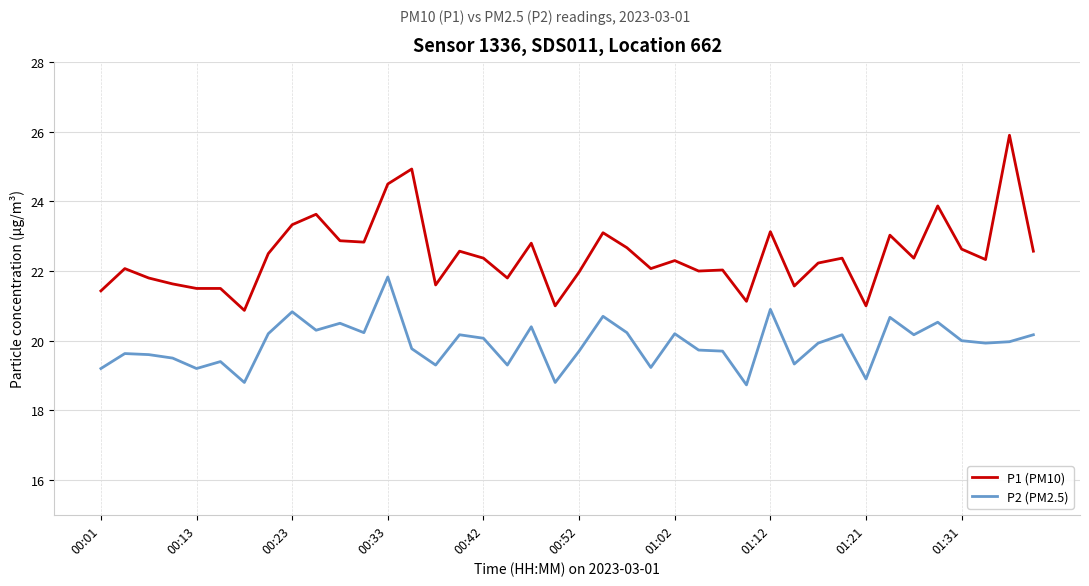

What is the minimum value shown in the chart?

18.7